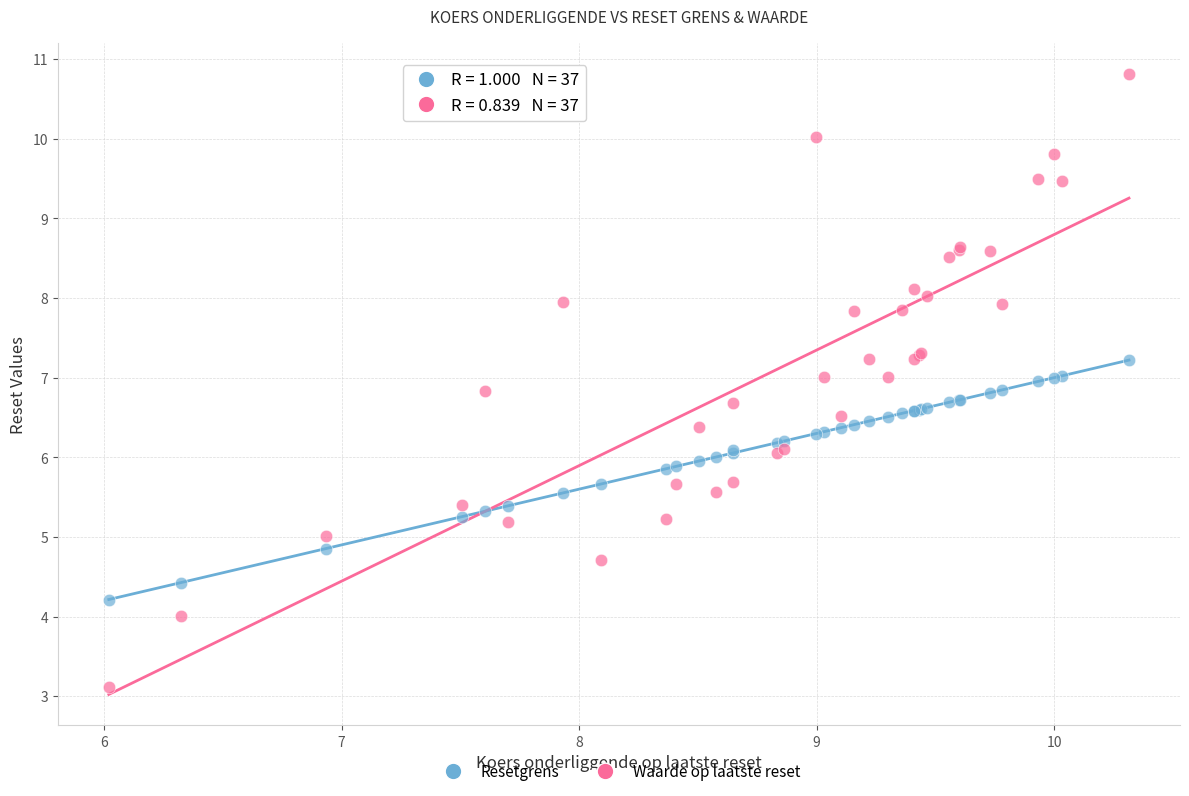

Which series contains the lowest Y value?

Waarde op laatste reset